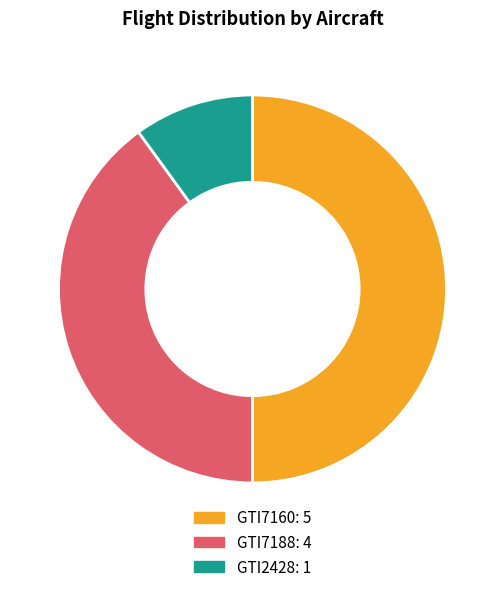

Approximately how many times larger is the value at GTI7188 compared to GTI2428?

4.0